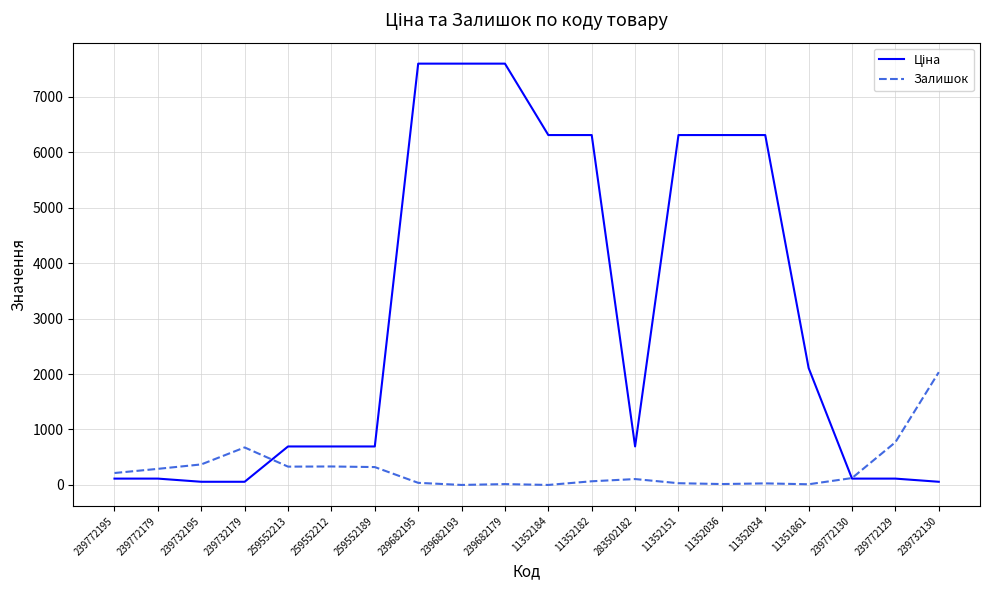

What is the maximum value shown in the chart?

7596.5